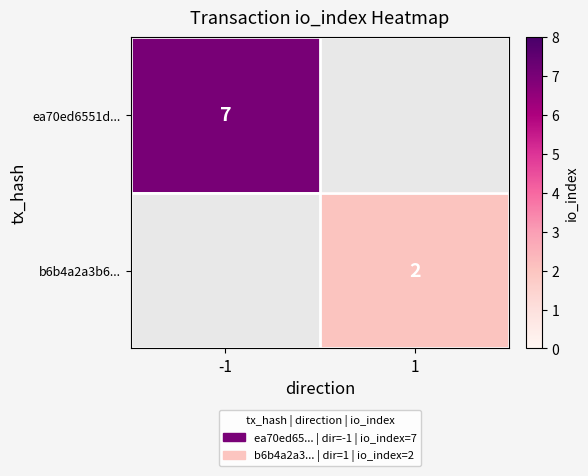

The ea70ed6551d... series shows 4 at -1. True or false?

False